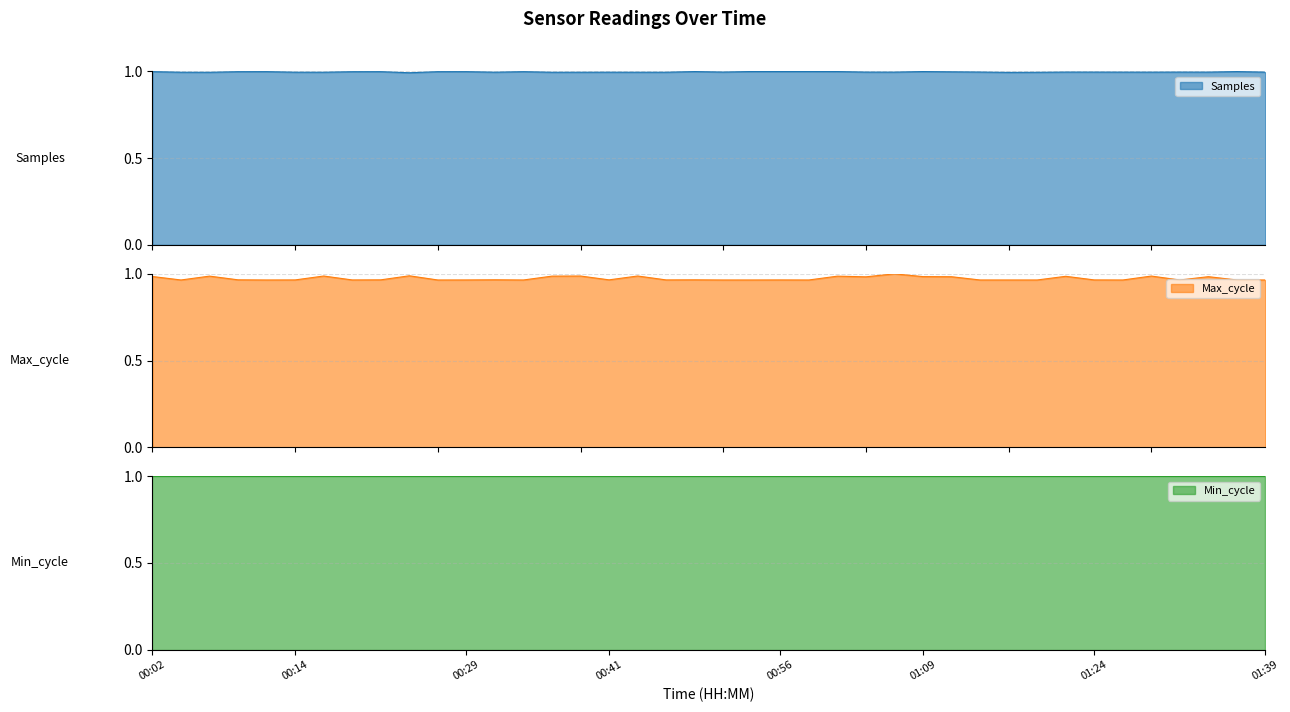

Is it true that Max_cycle equals 0.4 at 00:31?

False